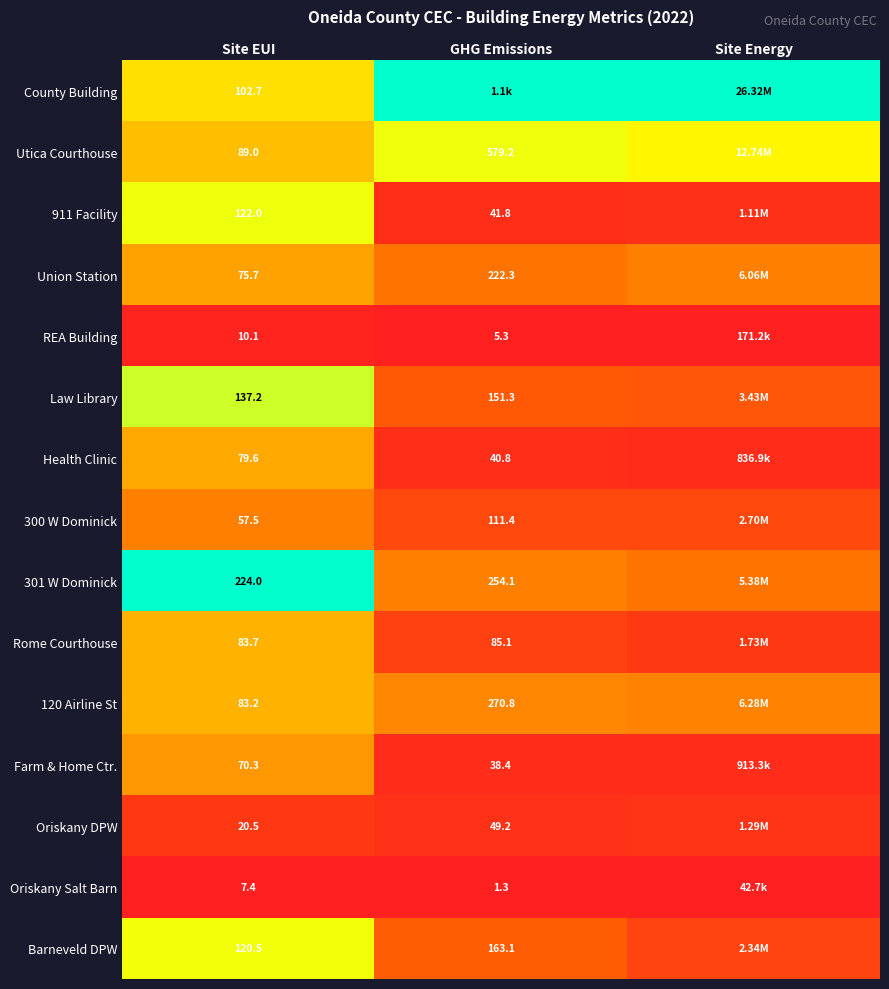

Is the value of Utica Courthouse at GHG Emissions greater than the value of 911 Facility at GHG Emissions?

Yes